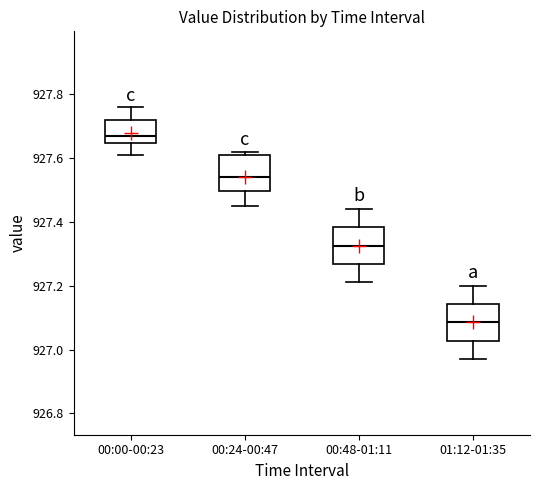

Which box has the highest median line?

00:00-00:23